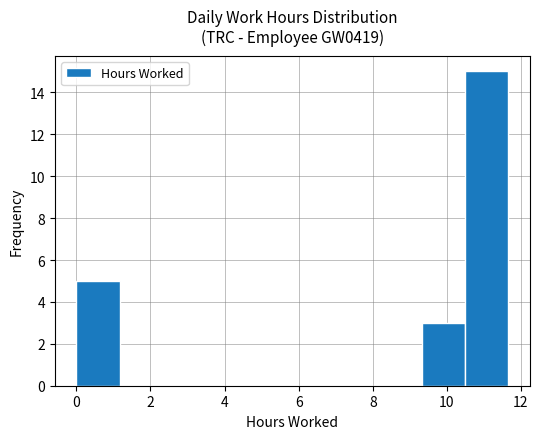

How tall is the bar that spans 0.0 to 1.2 on the x-axis? Neither the bar edges nor the heights are printed on the chart, so give them approximately, as read against the axes.

5